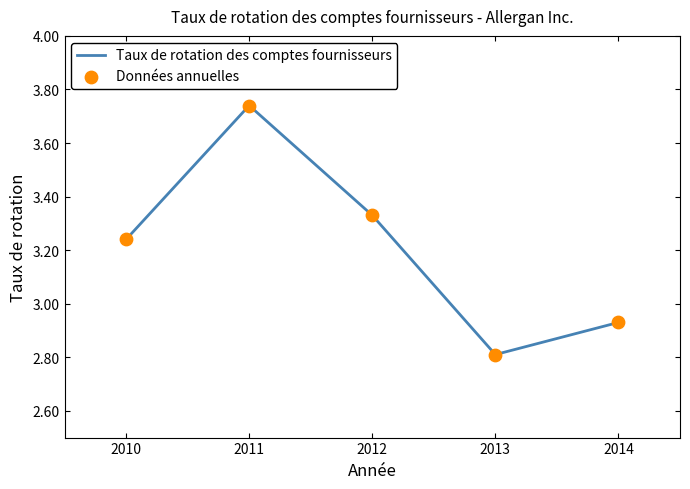

Which series has the largest Y range (max minus min)?

Taux de rotation des comptes fournisseurs